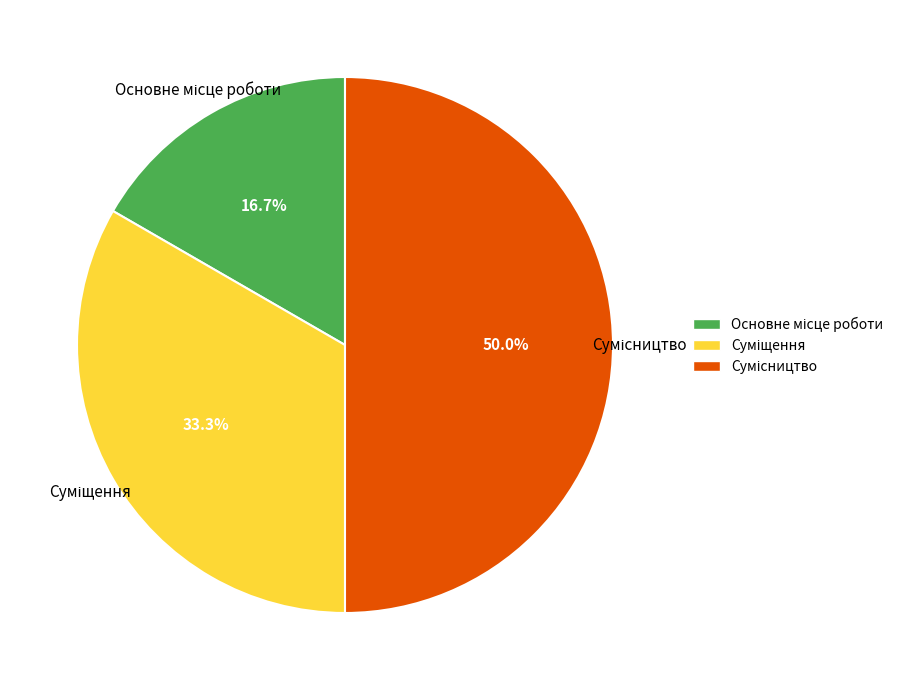

What percentage do Основне місце роботи and Сумісництво together represent?

66.7%